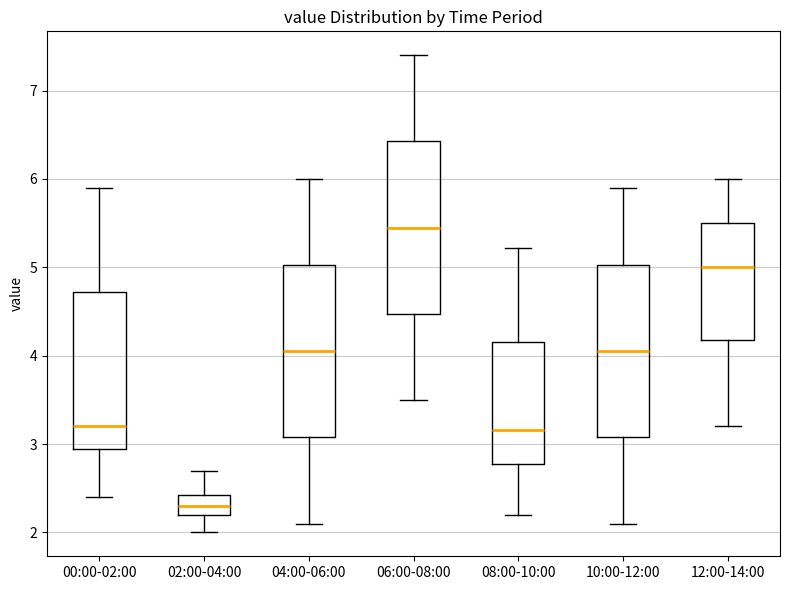

Which box has the highest median line?

06:00-08:00